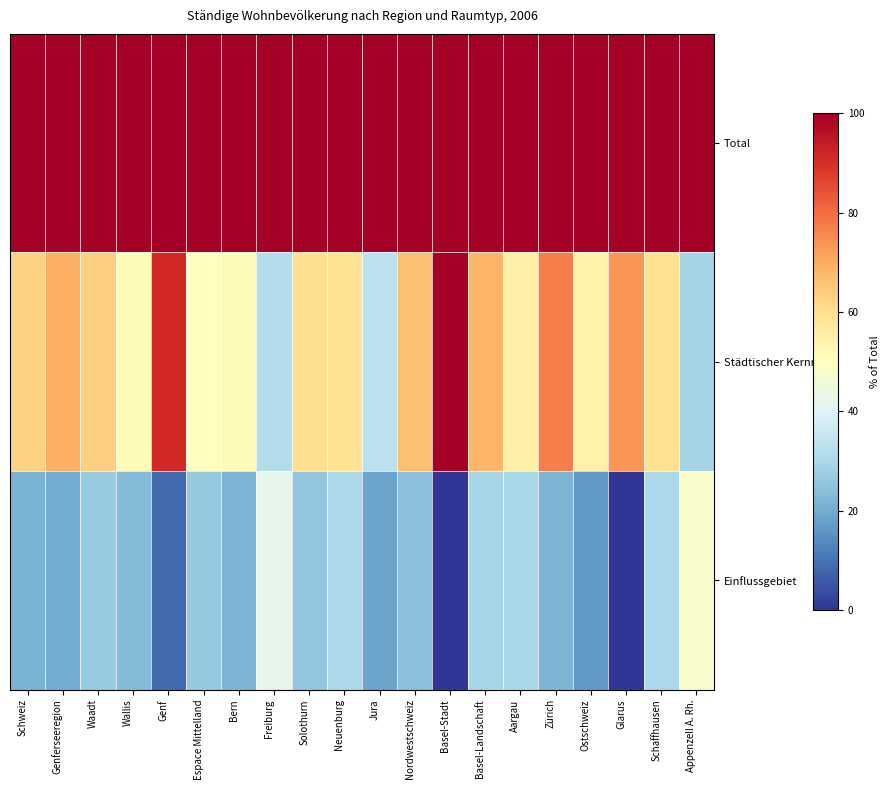

Which series changed the most between Schweiz and Neuenburg?

Einflussgebiet